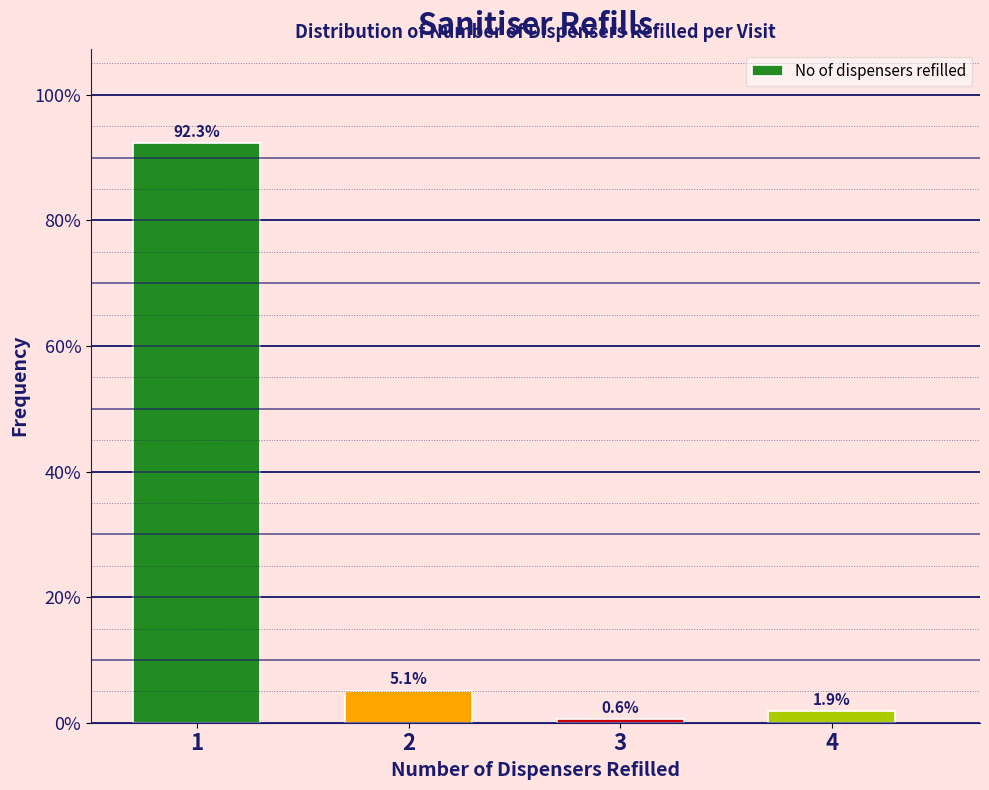

Reading right to left, list all the values displayed in this chart.

4=1.9	3=0.6	2=5.1	1=92.3